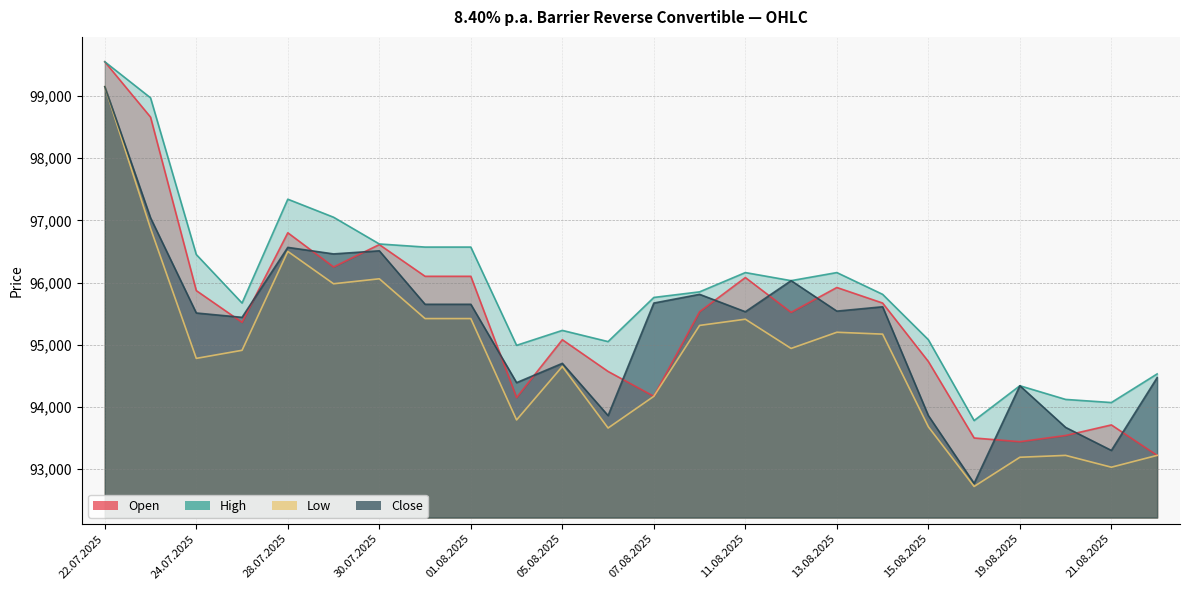

At which label does Close reach its peak?

22.07.2025